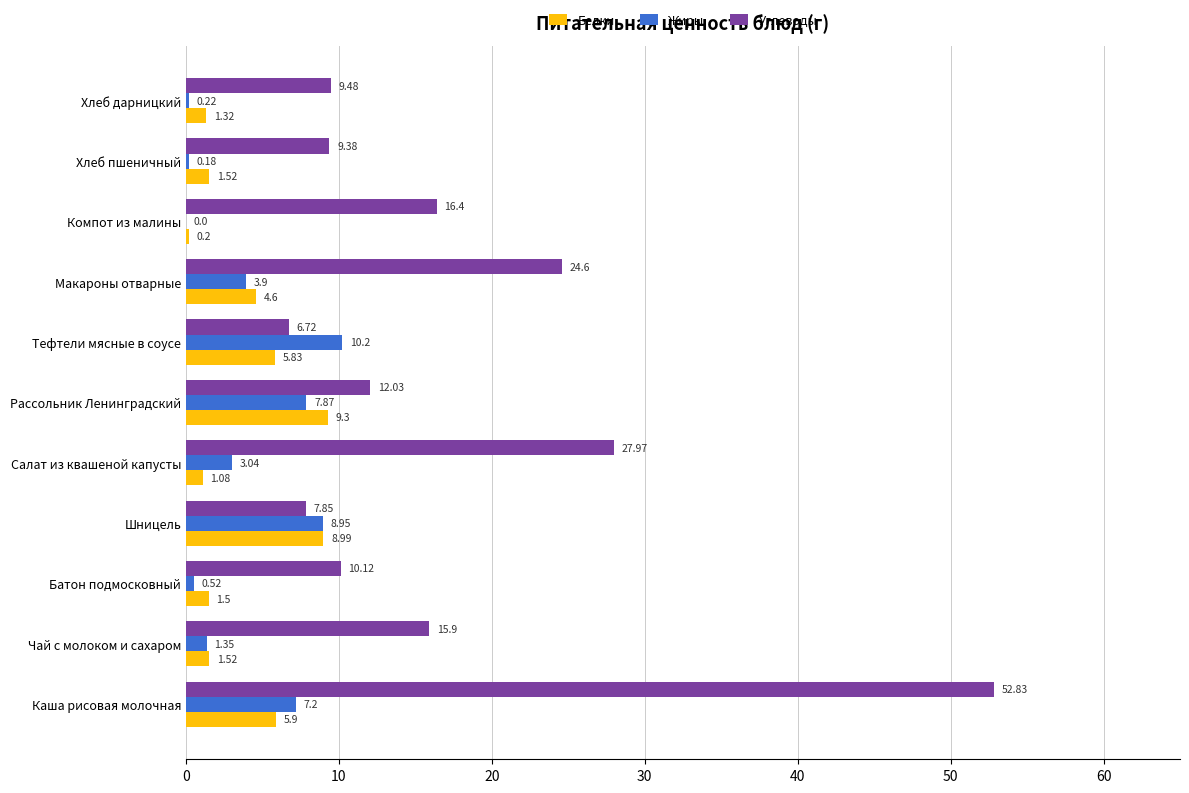

At which label is Белки closest to 4?

Макароны отварные